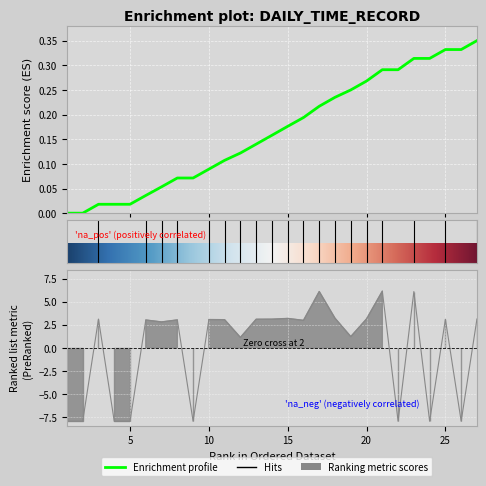

Rank the categories by value from highest to lowest.

21, 17, 23, 18, 15, 20, 27, 3, 14, 13, 25, 10, 11, 8, 6, 16, 7, 19, 12, 1, 2, 4, 5, 9, 22, 24, 26